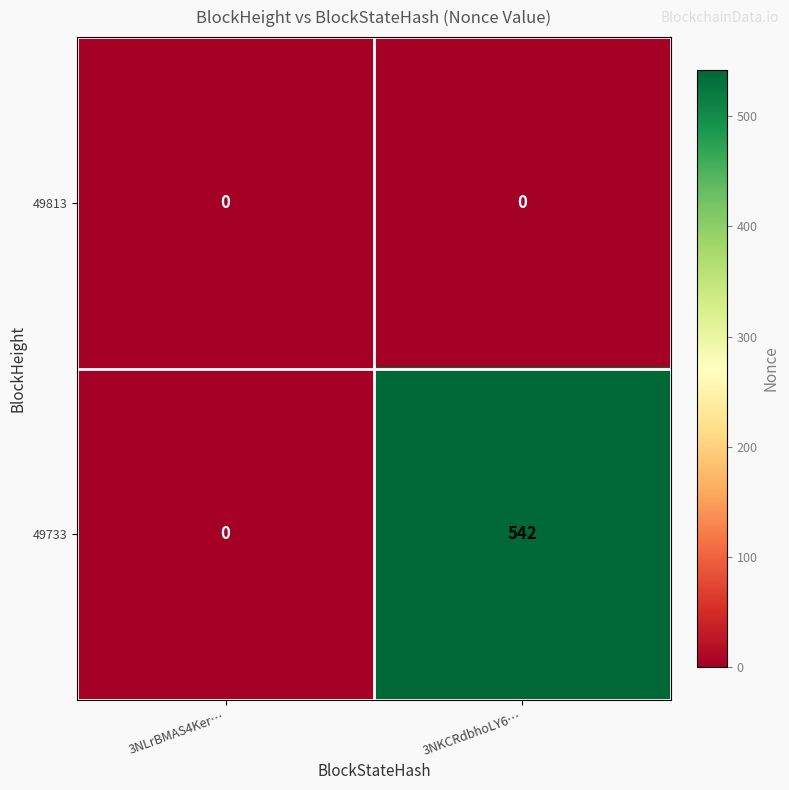

What is the difference between the maximum and minimum values in the 49733 series?

542